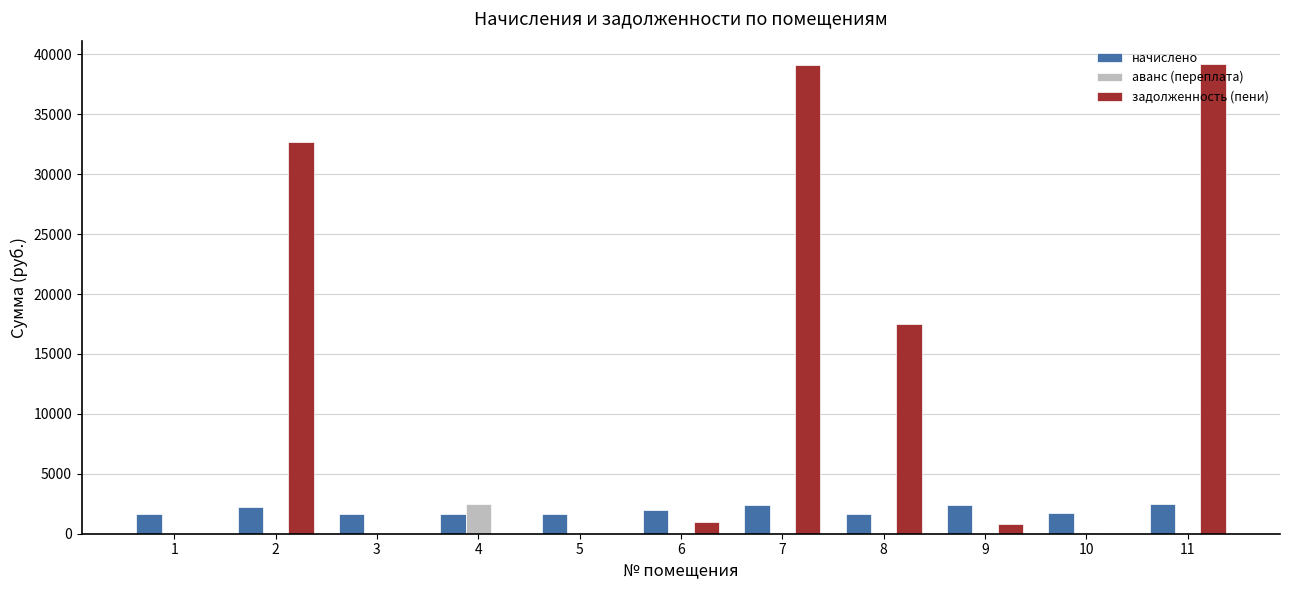

What is the maximum value for аванс (переплата)?

2495.4